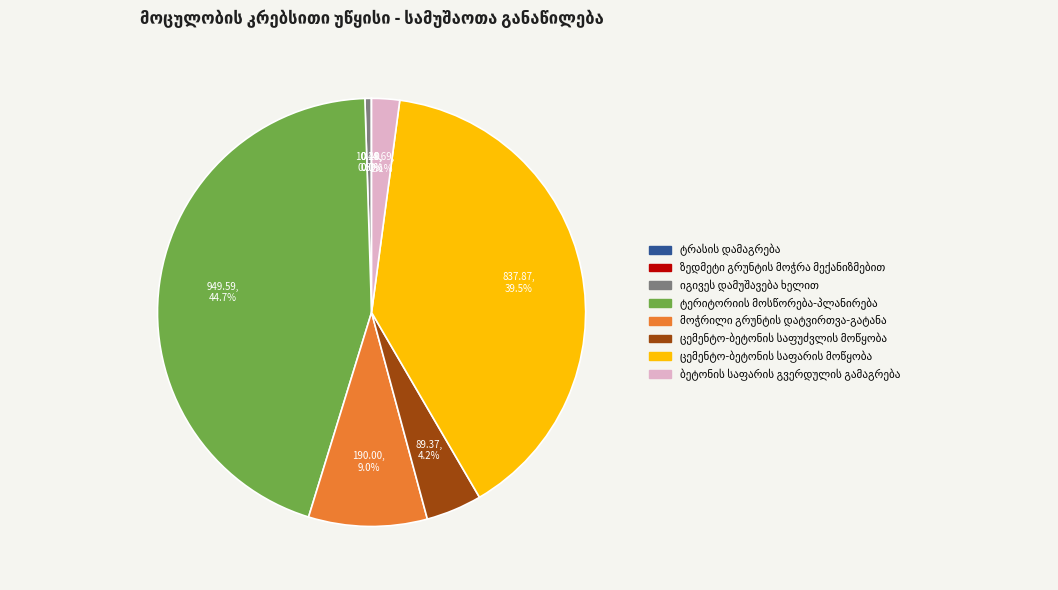

Does any single category account for the majority?

No